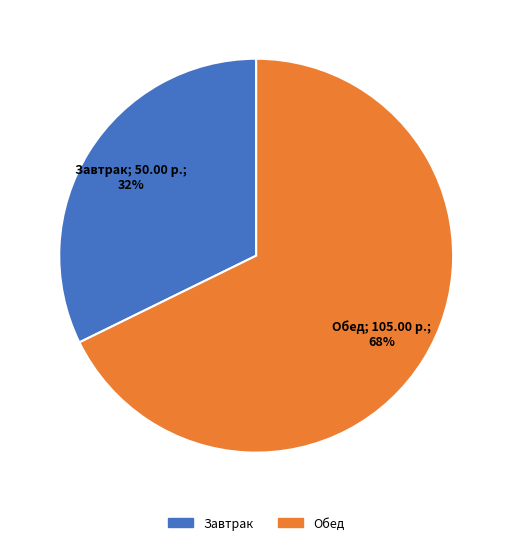

Is the sum of Обед and Завтрак greater than half?

Yes